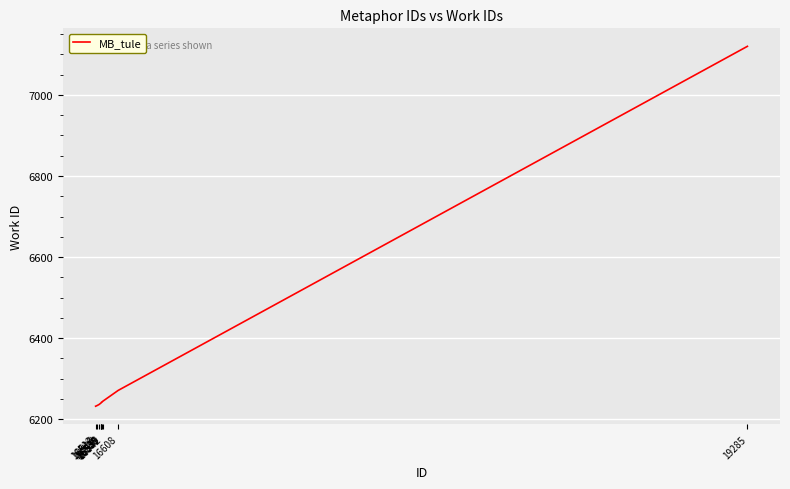

What is the maximum value shown in the chart?

7120